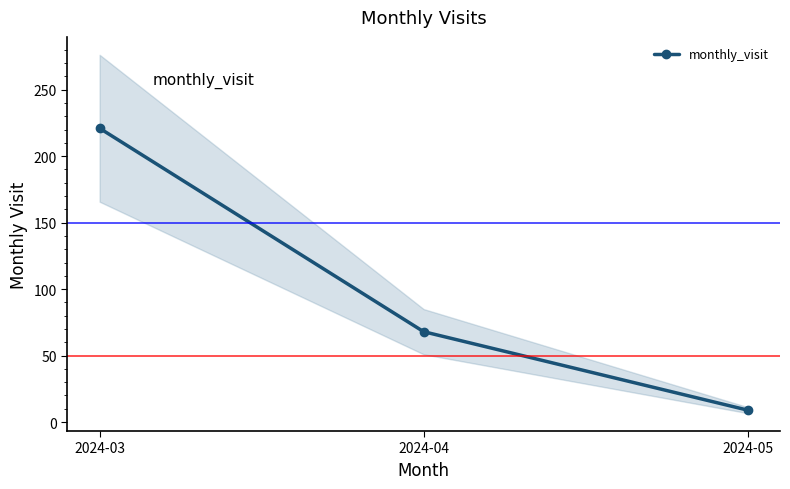

The chart shows a value of 90 at 2024-04. True or false?

False